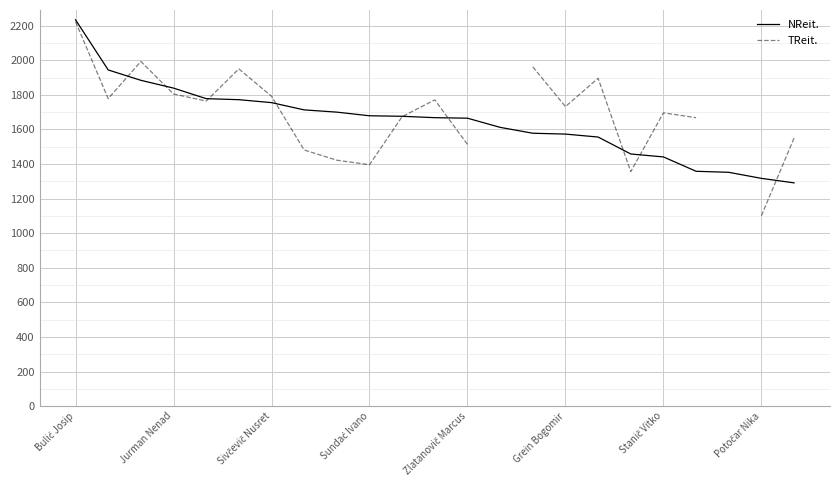

Where does the TReit. series first go above 1764?

Bulić Josip